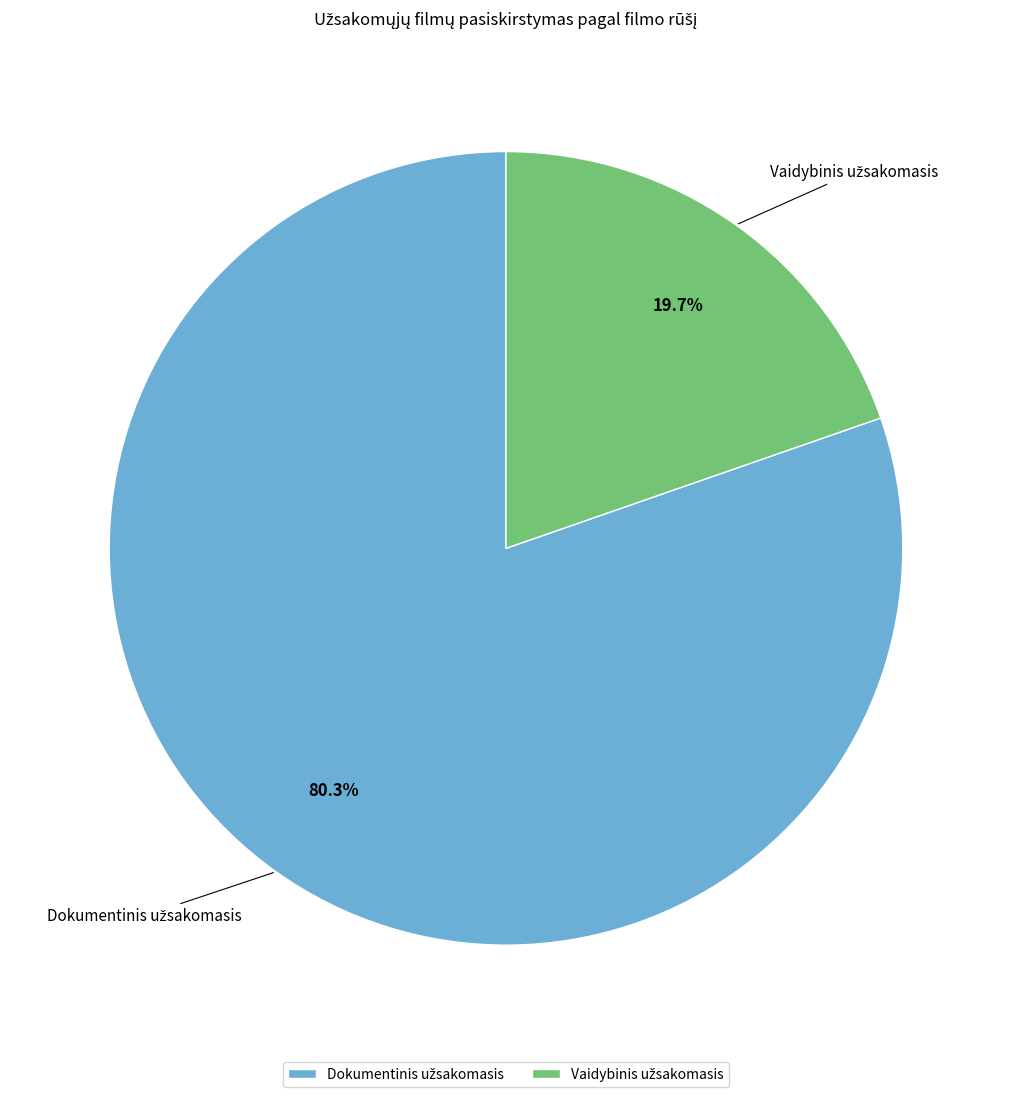

Is there a majority slice in this chart?

Yes